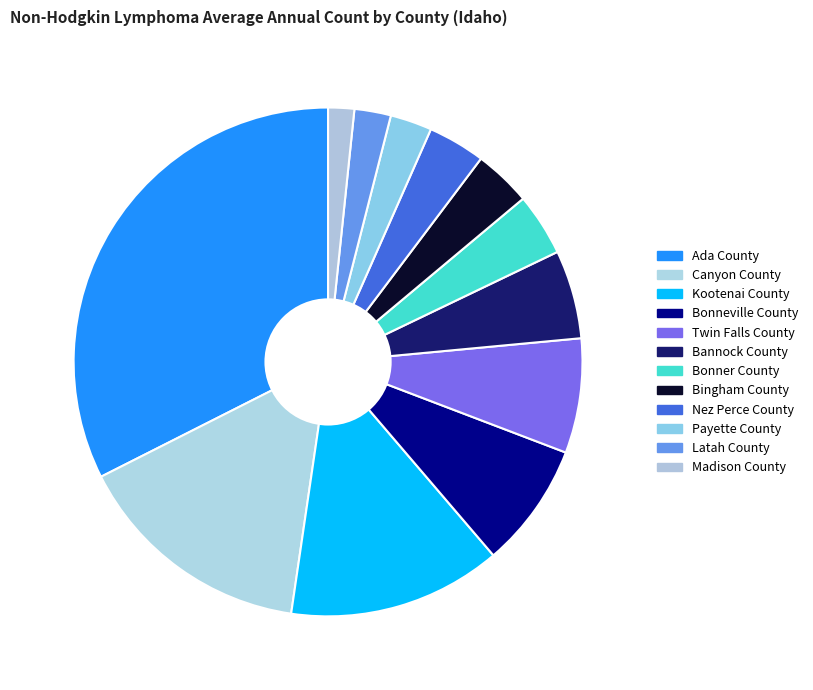

Is Bannock County the majority of the pie?

No